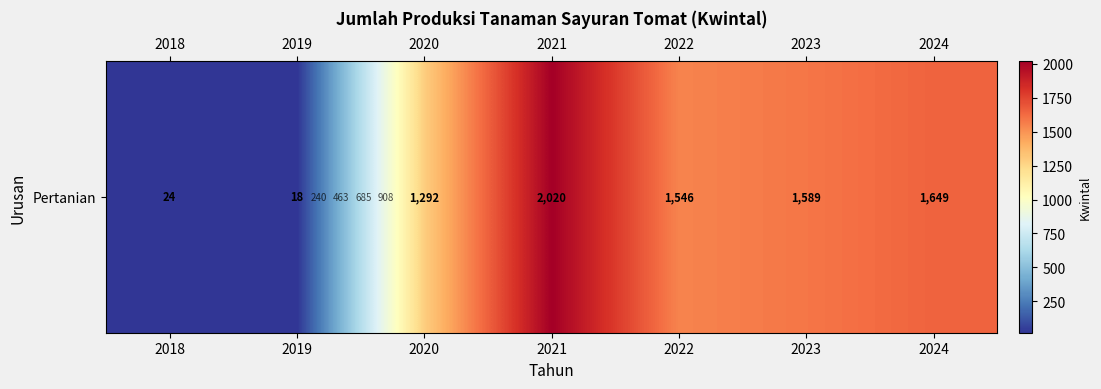

Reading left to right, list all the values displayed in this chart.

24	18	1292	2020	1546	1589	1649